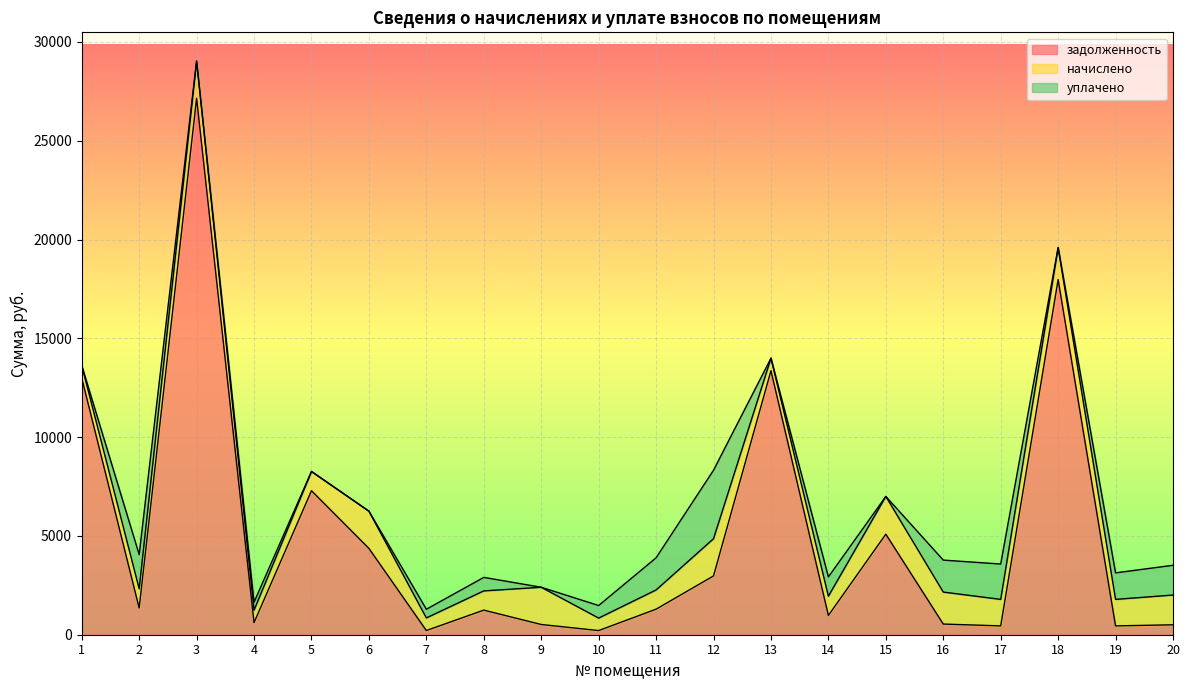

The value of задолженность at 11 is 1292.6. True or false?

True